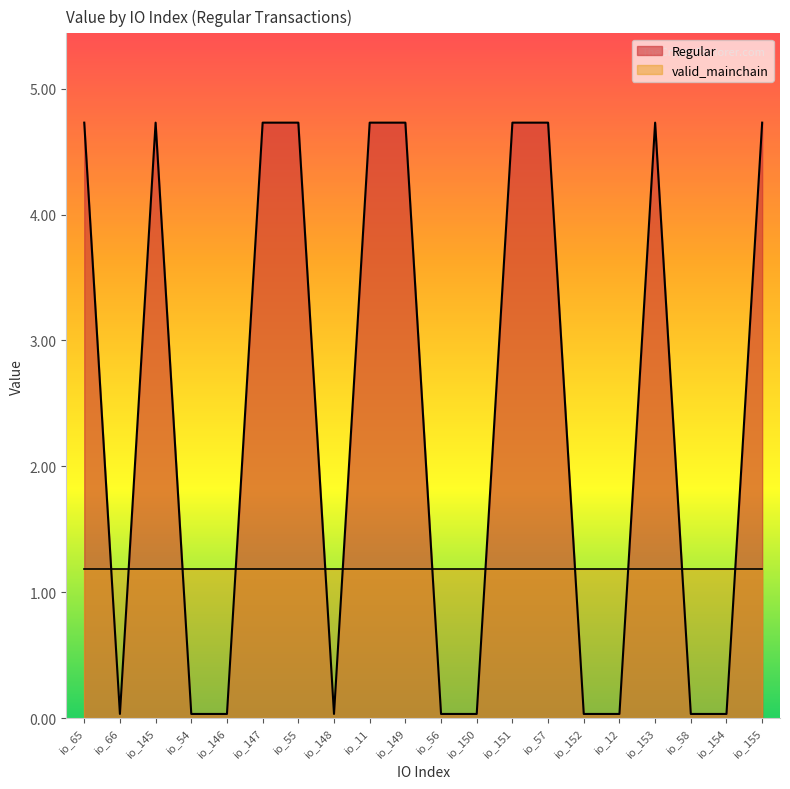

Between io_152 and io_153, which is larger?

io_153